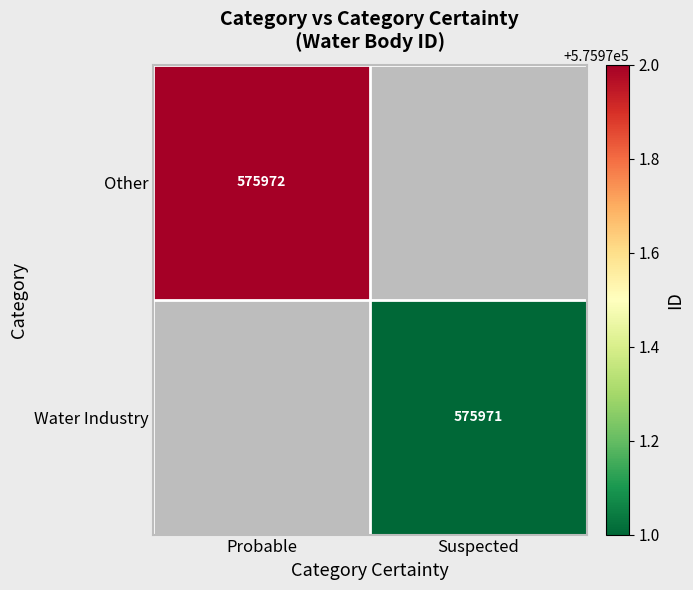

True or false: Other has a value of 575972 at Probable.

True